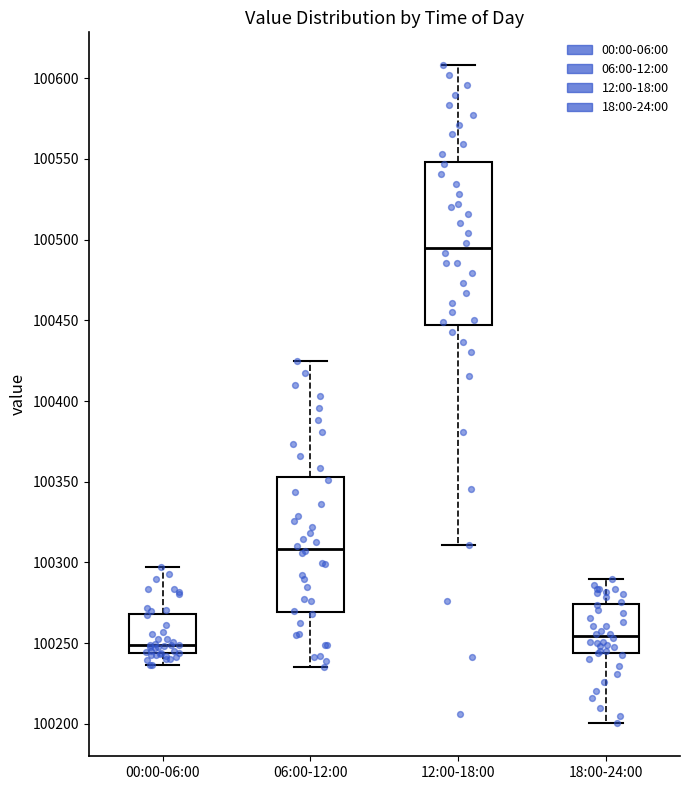

Reading left to right, read every box against the y-axis: the position of its median line, the range the box covers, and the ends of its whiskers. The values are not printed on the chart, so give them approximately, as read against the axis.

00:00-06:00: median 100250, box 100245 to 100270, whiskers 100235 to 100295
06:00-12:00: median 100310, box 100270 to 100355, whiskers 100235 to 100425
12:00-18:00: median 100495, box 100445 to 100550, whiskers 100310 to 100610
18:00-24:00: median 100255, box 100245 to 100275, whiskers 100200 to 100290